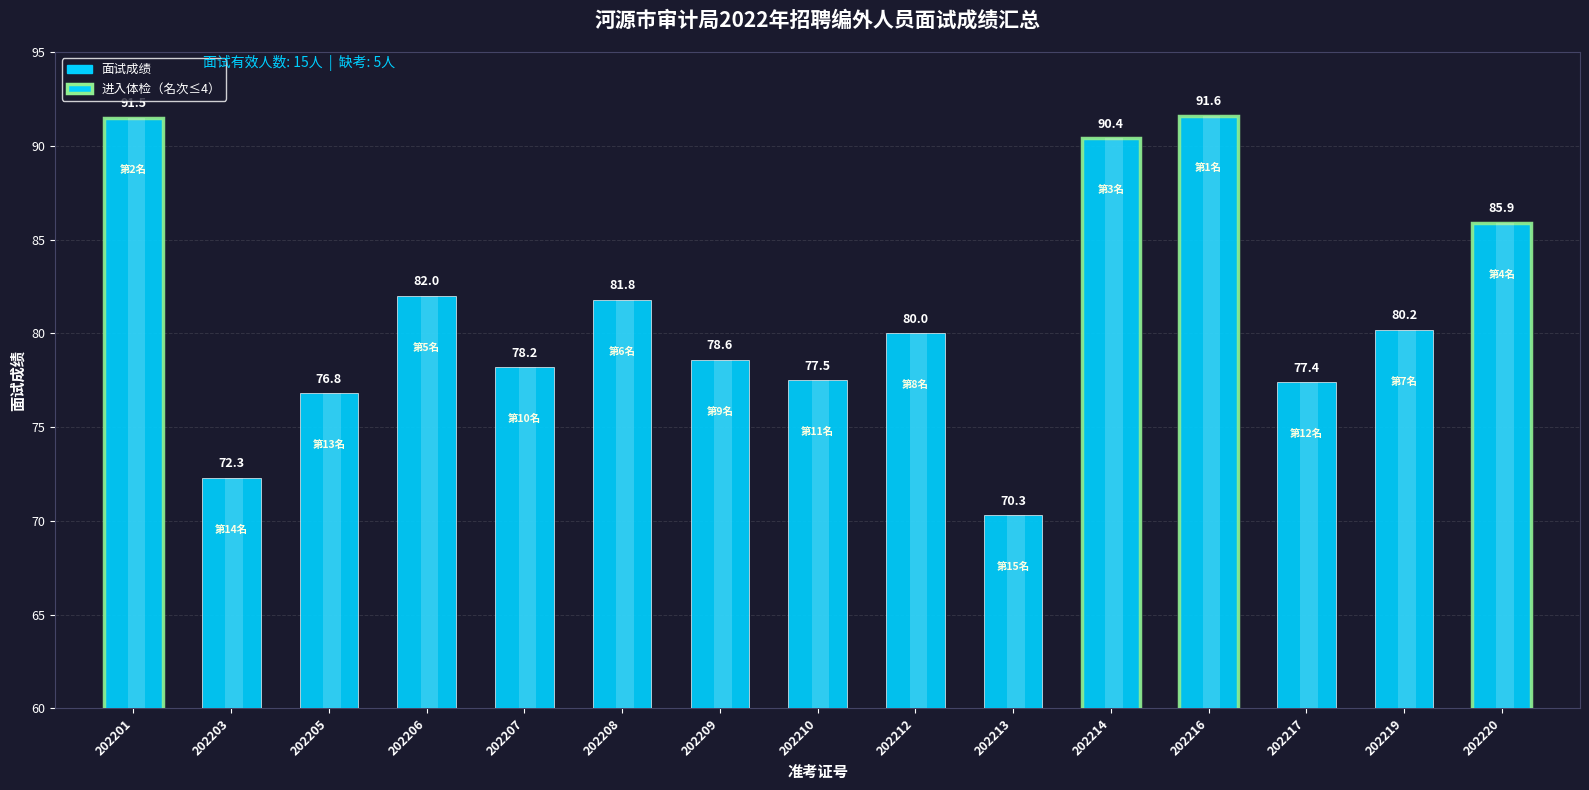

What is the smallest value displayed?

70.3